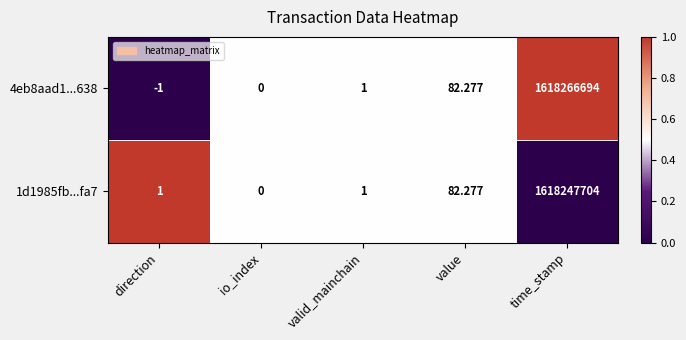

Which series has the largest range (max minus min)?

4eb8aad1...638